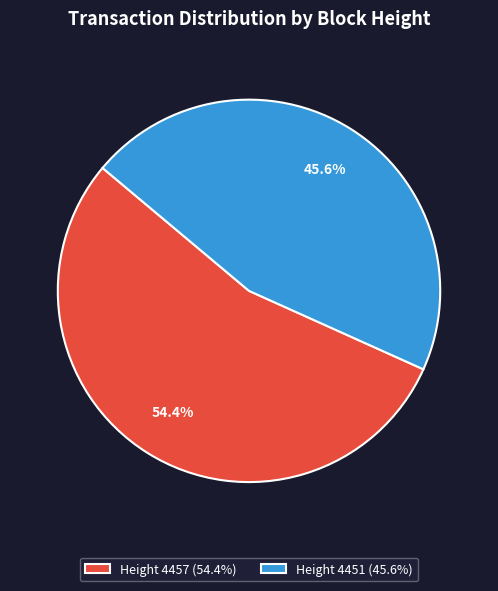

How many segments does this pie chart have?

2